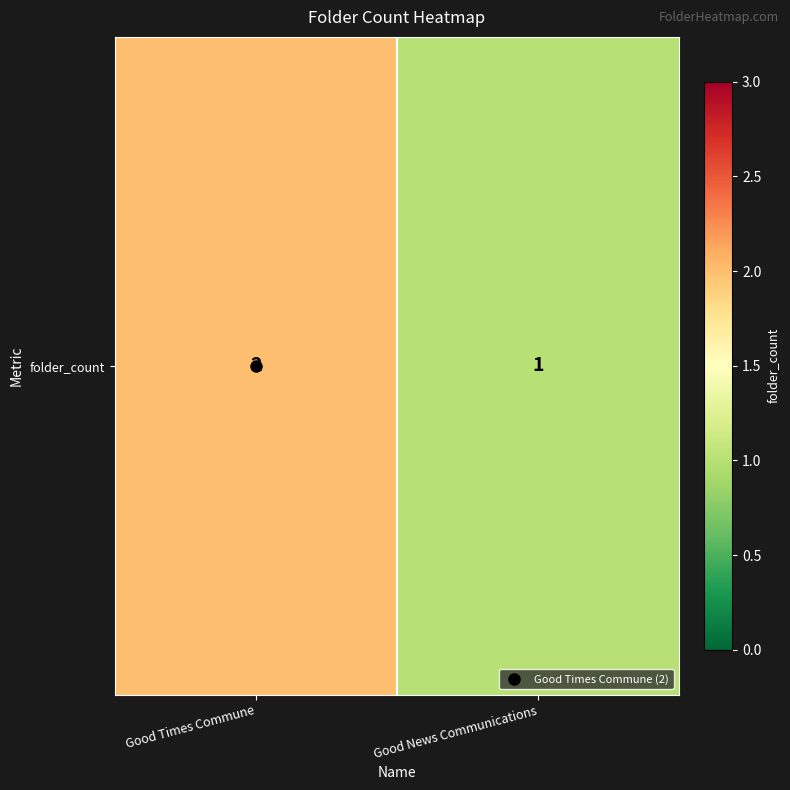

Approximately how many times larger is the value at Good Times Commune compared to Good News Communications?

2.0